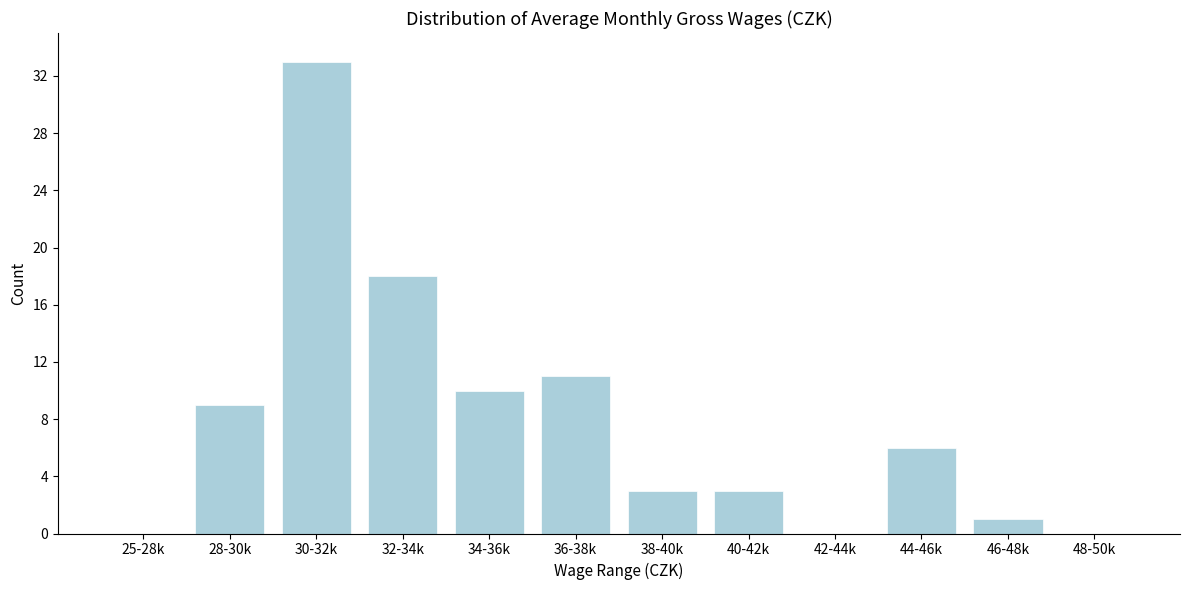

Reading right to left, list all the values displayed in this chart.

48-50k=0	46-48k=1	44-46k=6	42-44k=0	40-42k=3	38-40k=3	36-38k=11	34-36k=10	32-34k=18	30-32k=33	28-30k=9	25-28k=0